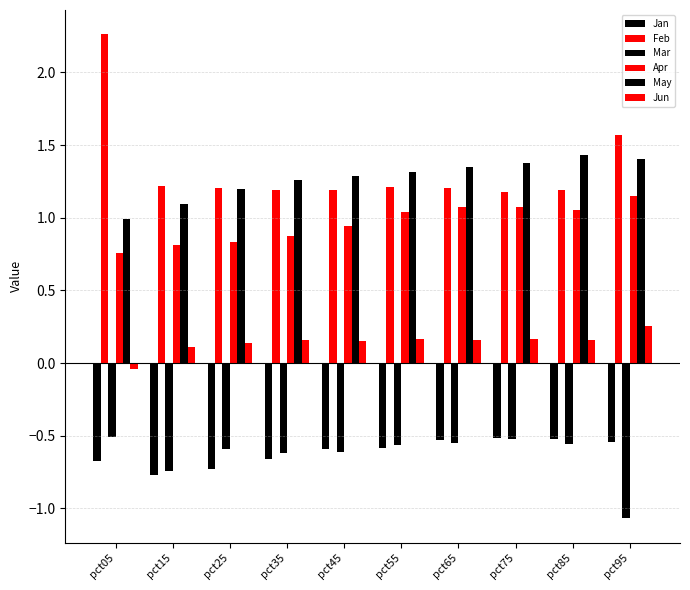

Does the chart contain stacked bars?

No